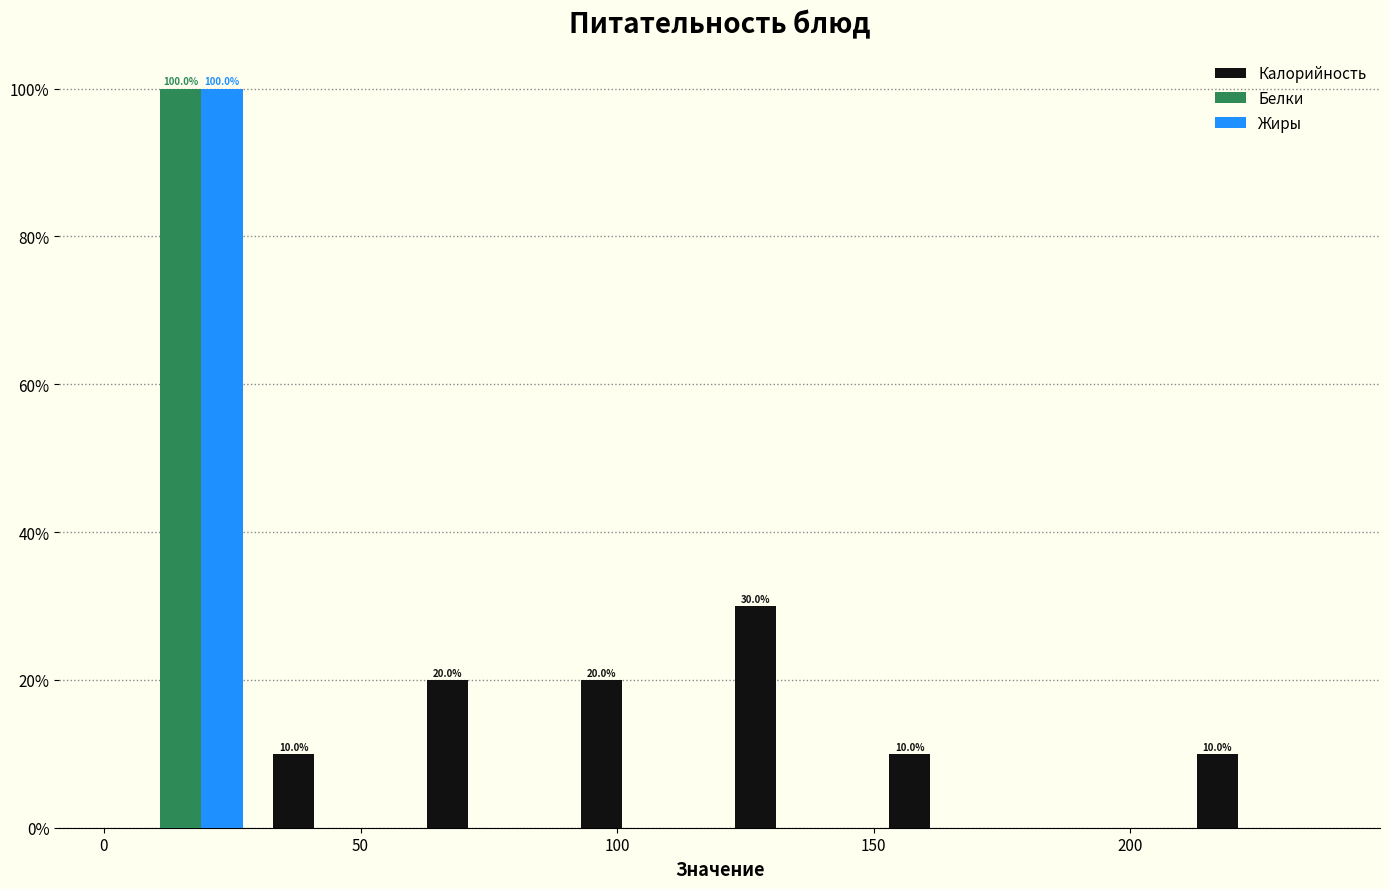

In the Калорийность series, which range on the x-axis has the tallest bar?

120 to 150